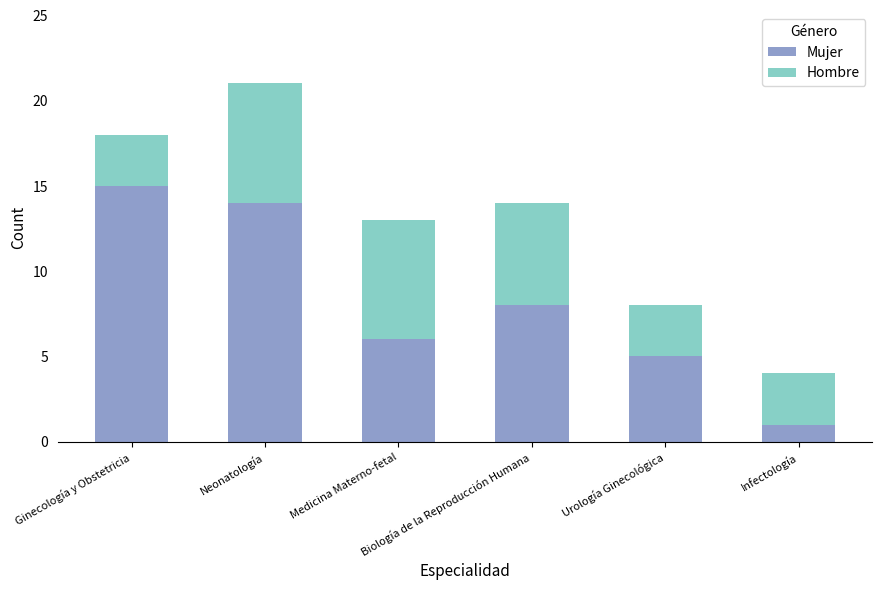

List the labels in order of Mujer value, smallest first.

Infectología, Urología Ginecológica, Medicina Materno-fetal, Biología de la Reproducción Humana, Neonatología, Ginecología y Obstetricia